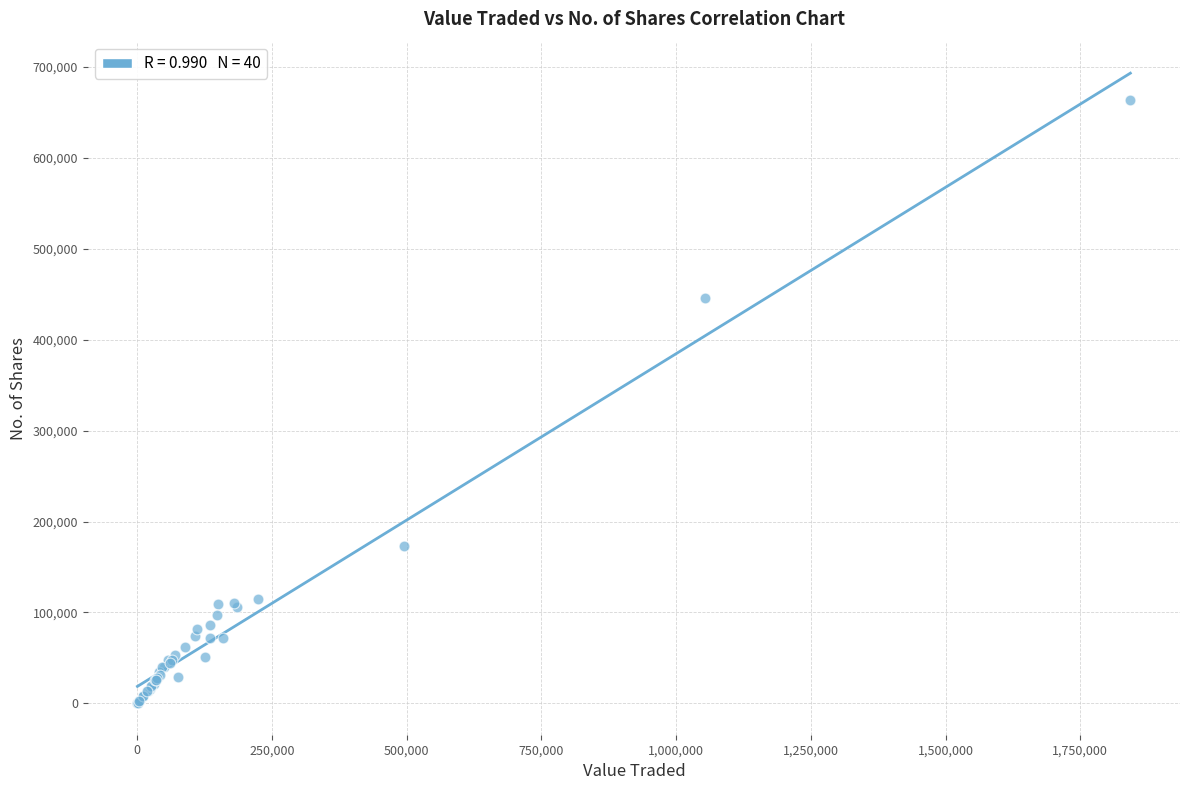

What Y value in the scatter plot is closest to 331723?

445548